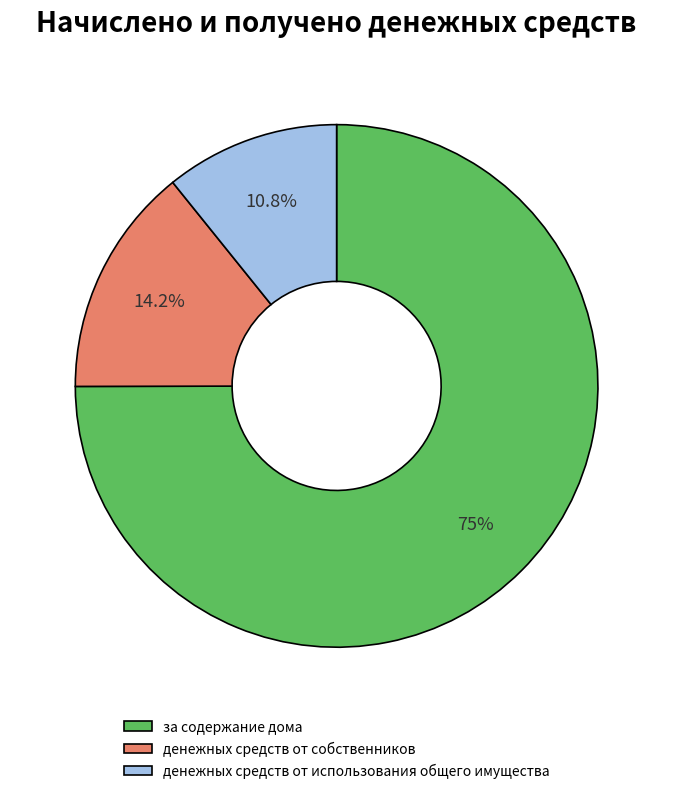

Which category has the biggest portion of the pie?

за содержание дома